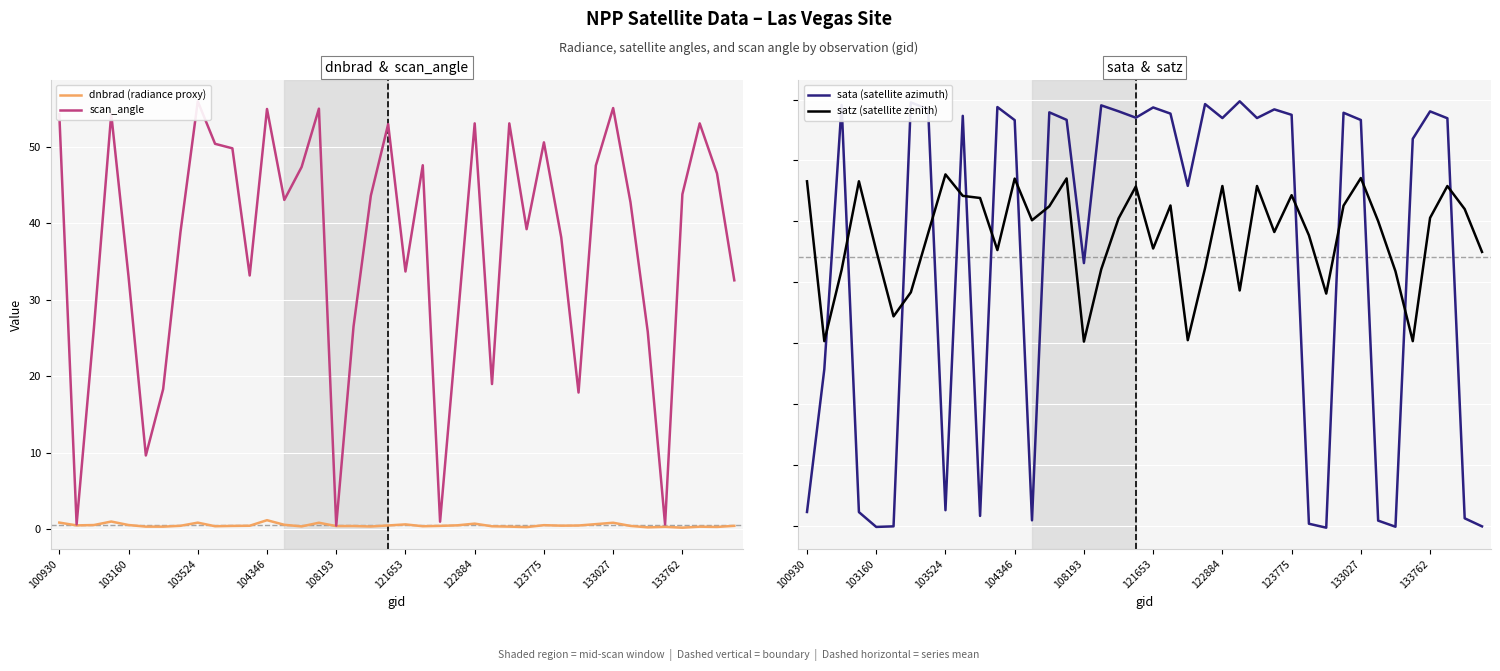

True or false: scan_angle has more than 2 points higher than both neighbors.

True